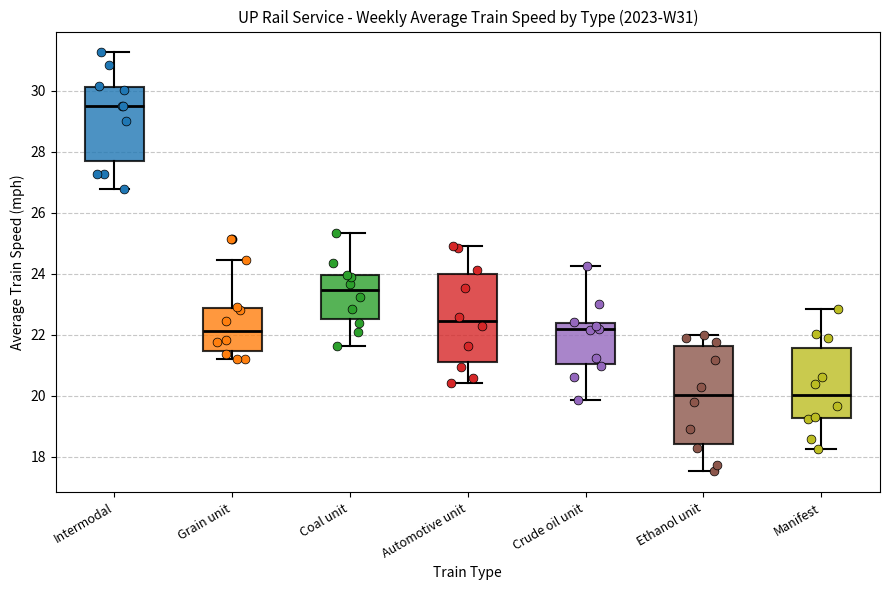

Which box has the highest median line?

Intermodal